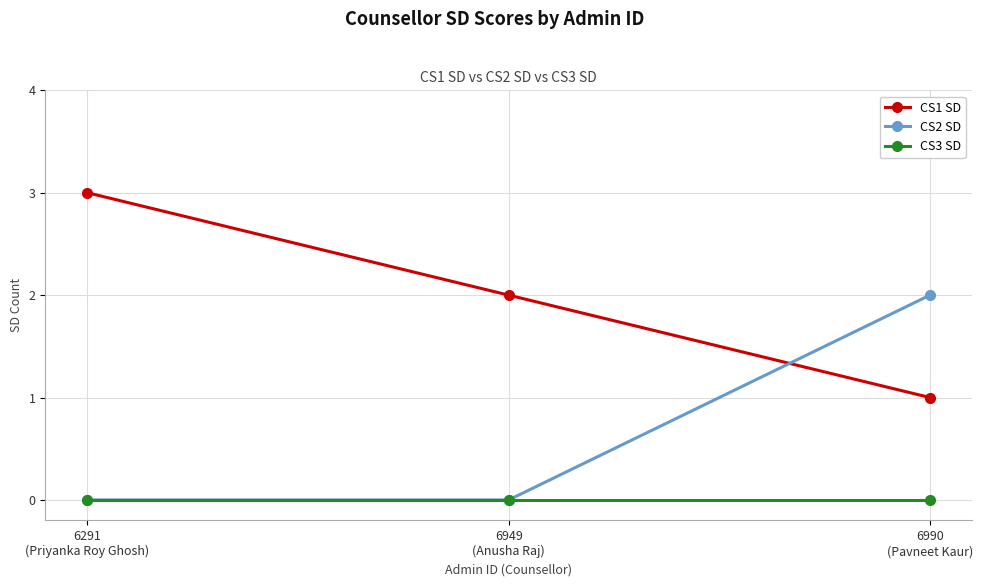

Which series has the largest total across all categories?

CS1 SD